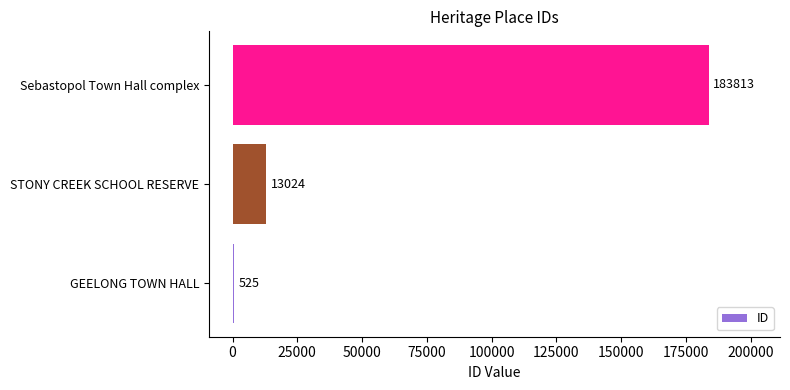

The value at Sebastopol Town Hall complex is 259803. True or false?

False